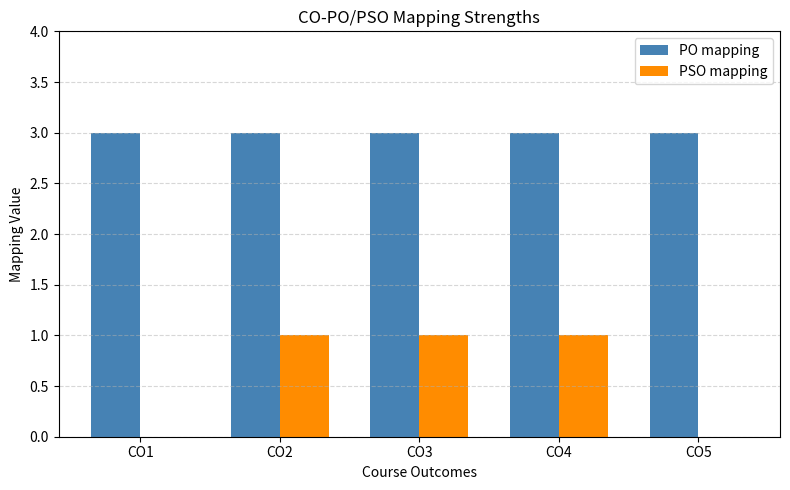

What is the sum of the PO mapping values at CO1 and CO4?

6